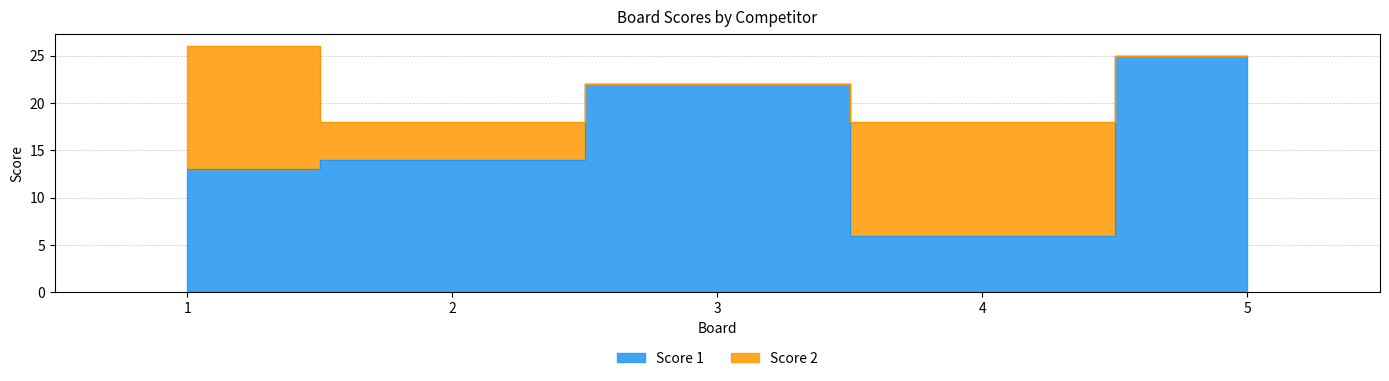

Rank the categories by value from highest to lowest.

5, 3, 2, 1, 4